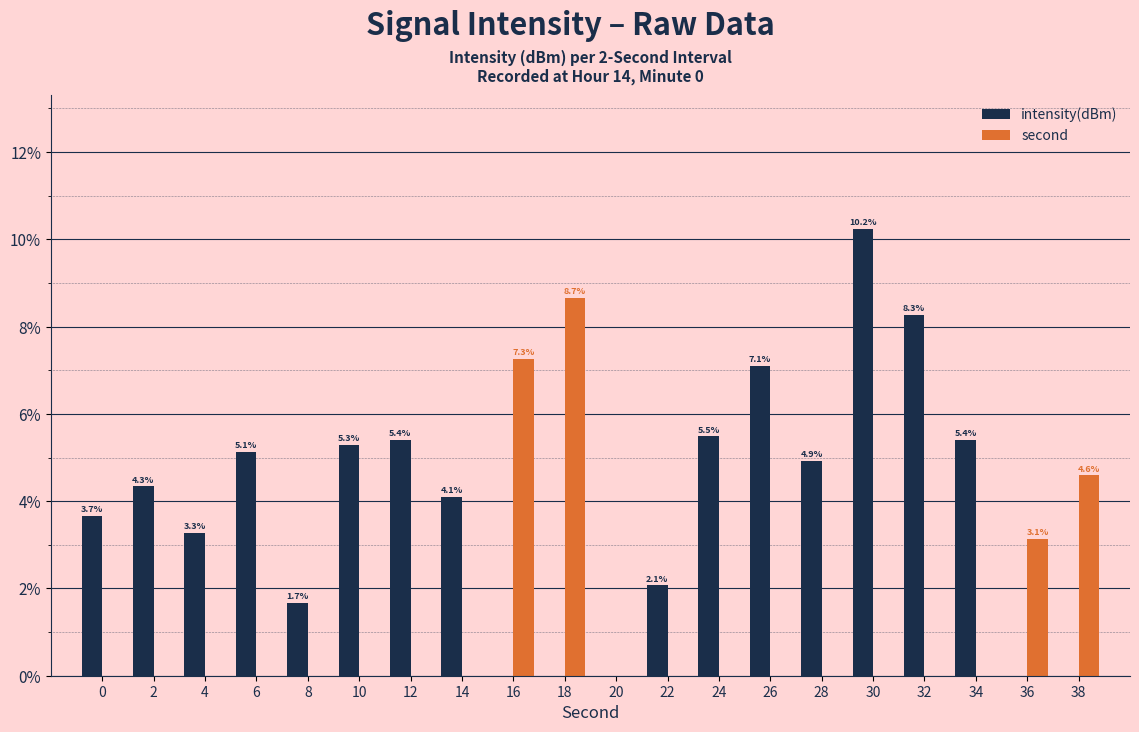

Which series has the largest total across all categories?

intensity(dBm)